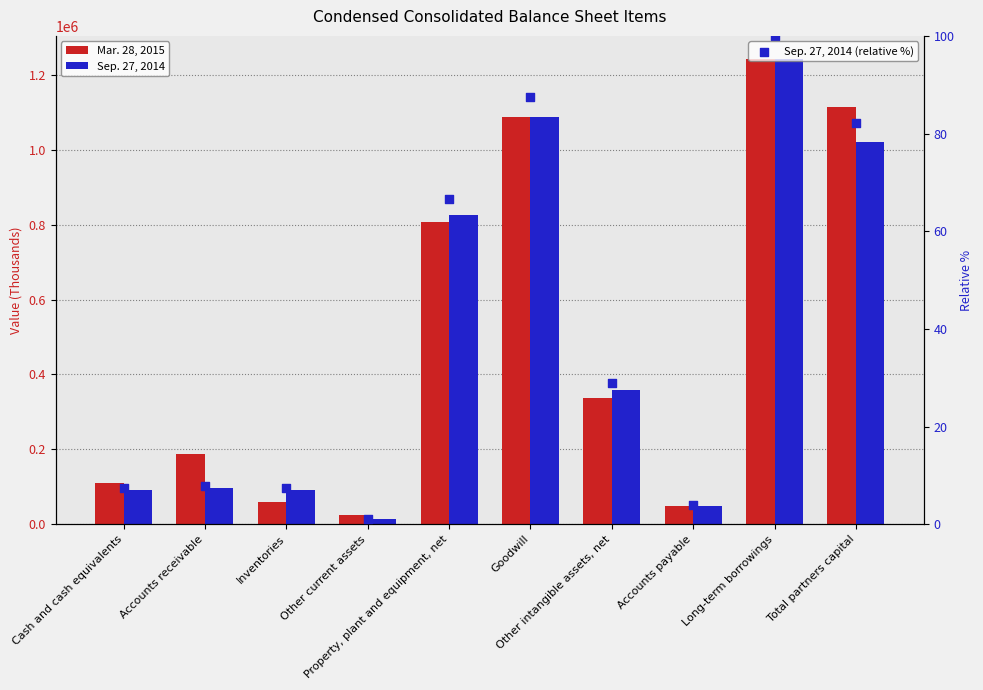

Which series has the largest Y range (max minus min)?

Sep. 27, 2014